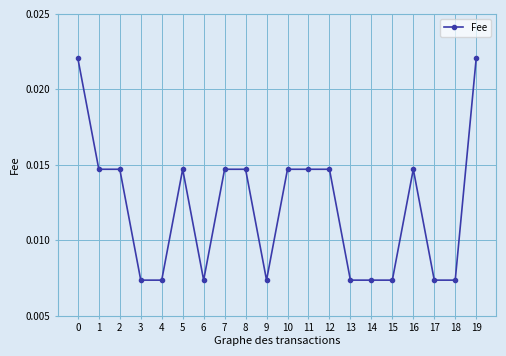

Where is the first local maximum?

5